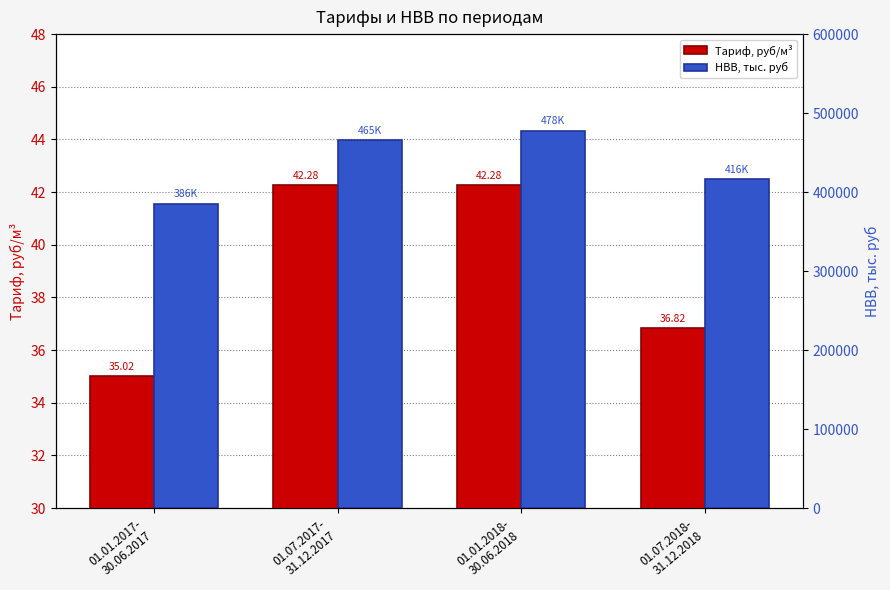

At which label does НВВ, тыс. руб reach its minimum?

01.01.2017-
30.06.2017